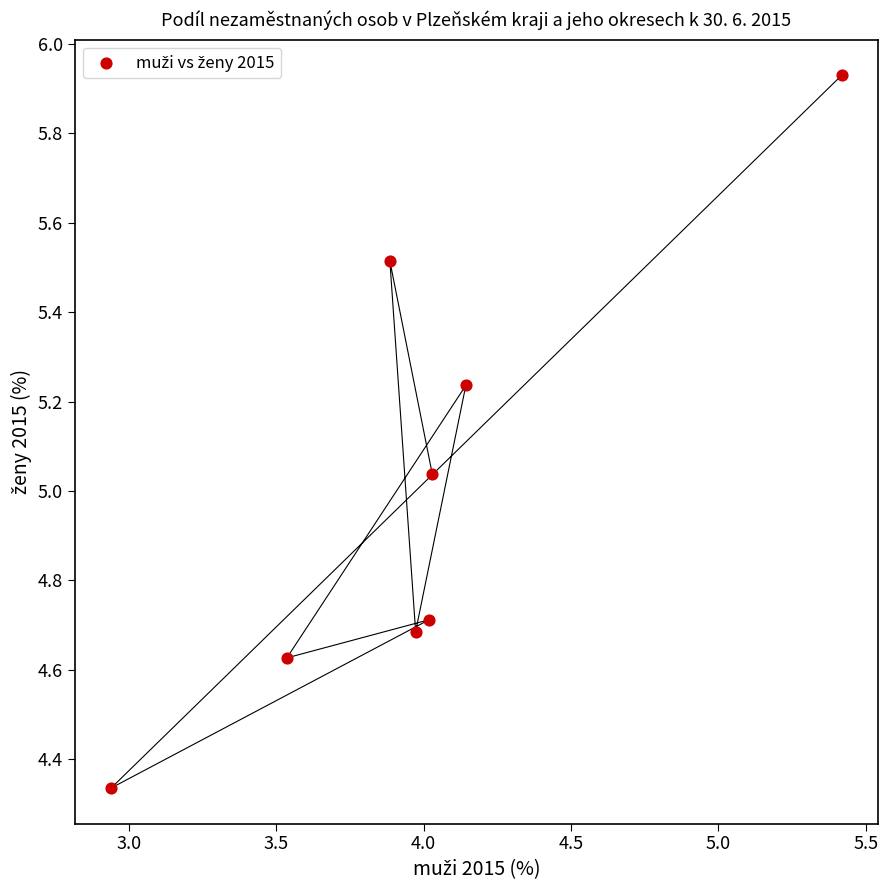

What is the range of X values (max minus min)?

2.5